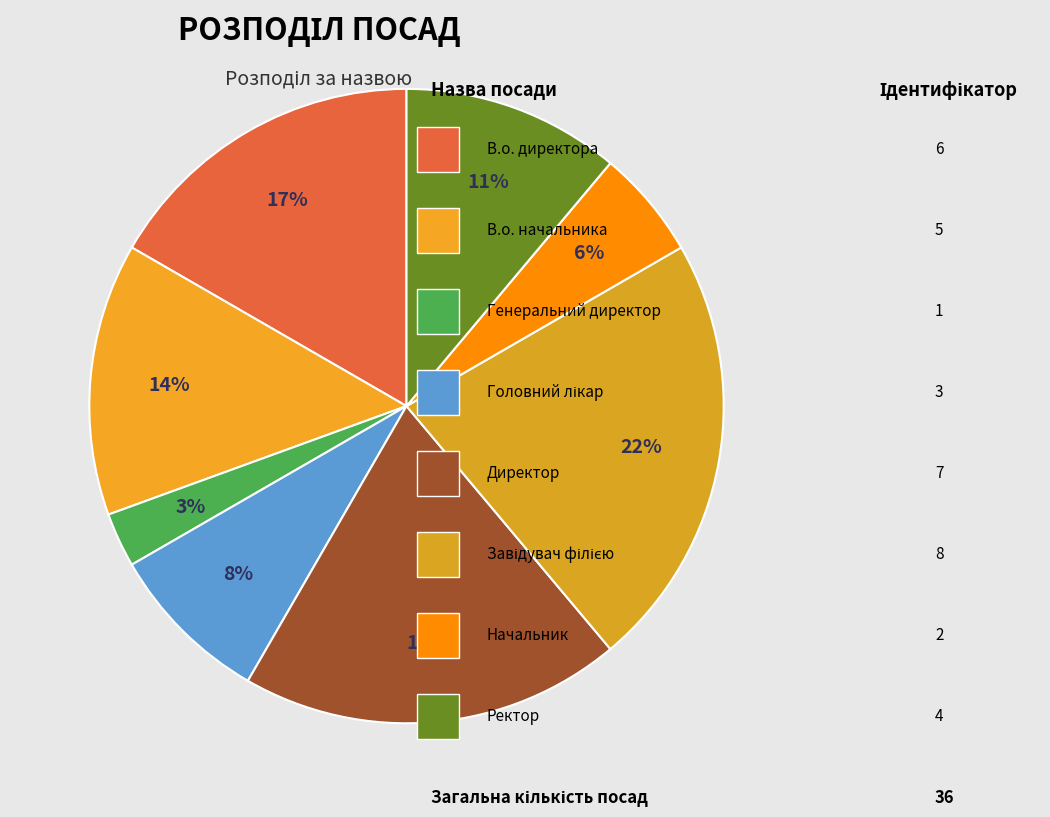

How many slices are in this pie chart?

8